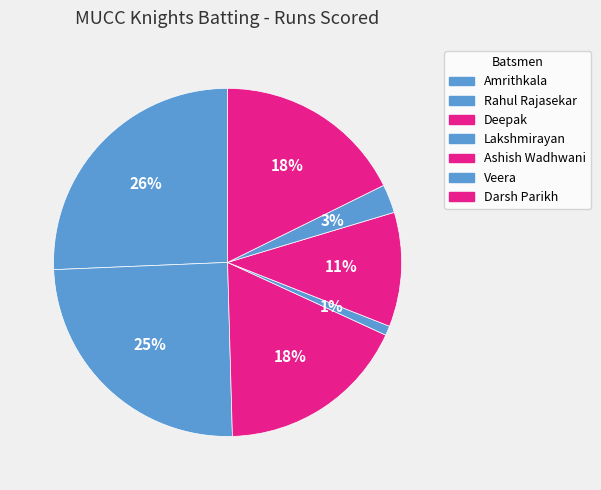

Approximately how many times larger is the value at Veera compared to Darsh Parikh?

0.1